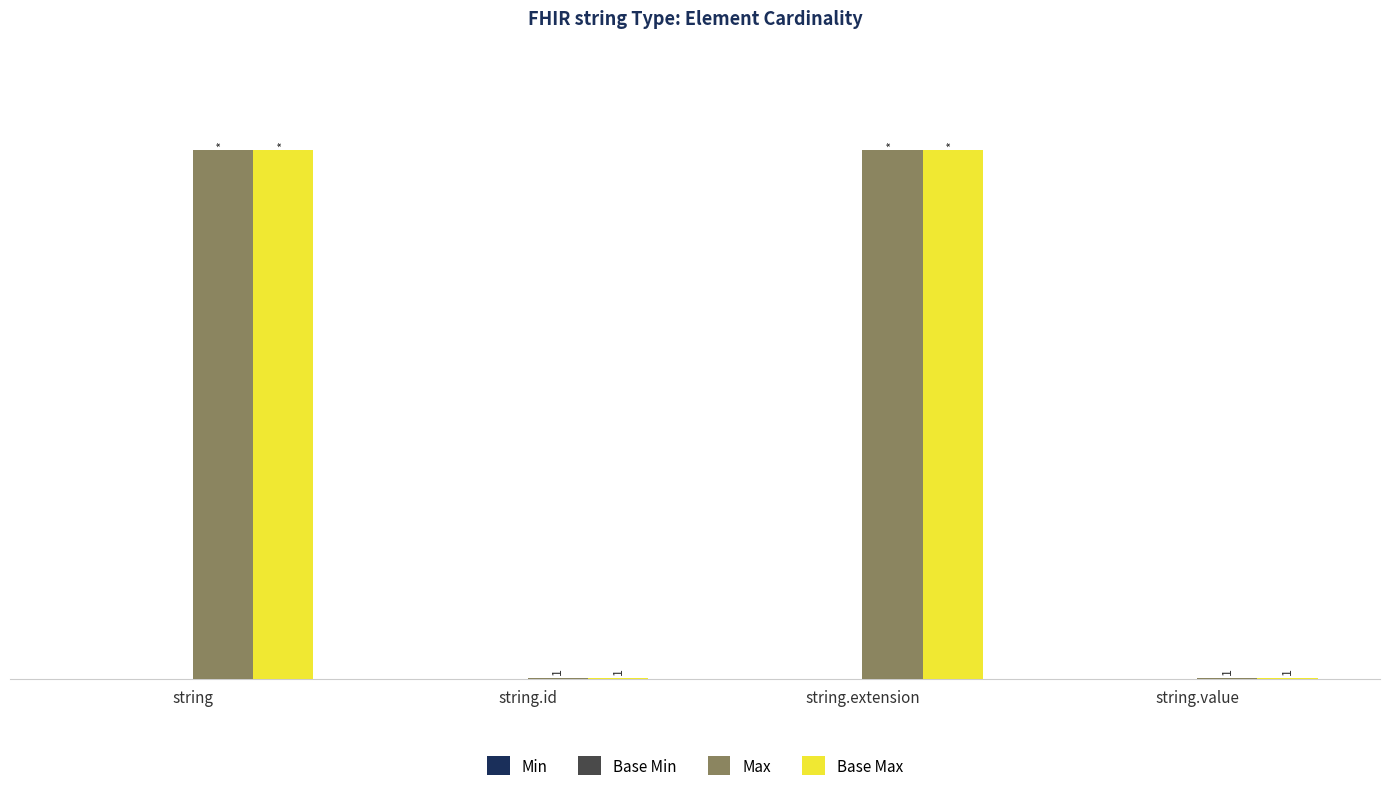

Is the value of Max at string.id greater than the value of Base Max at string?

No